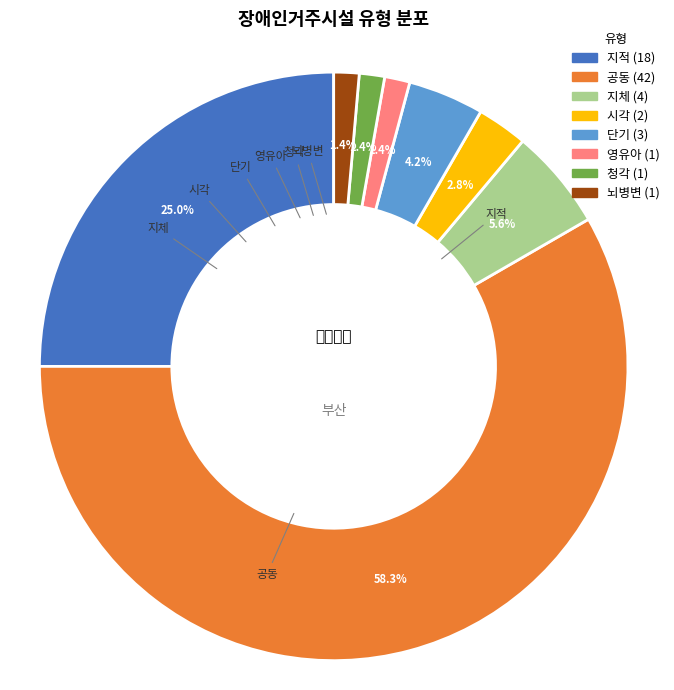

To the nearest percent, what is the difference between the largest and smallest slice percentages?

57%